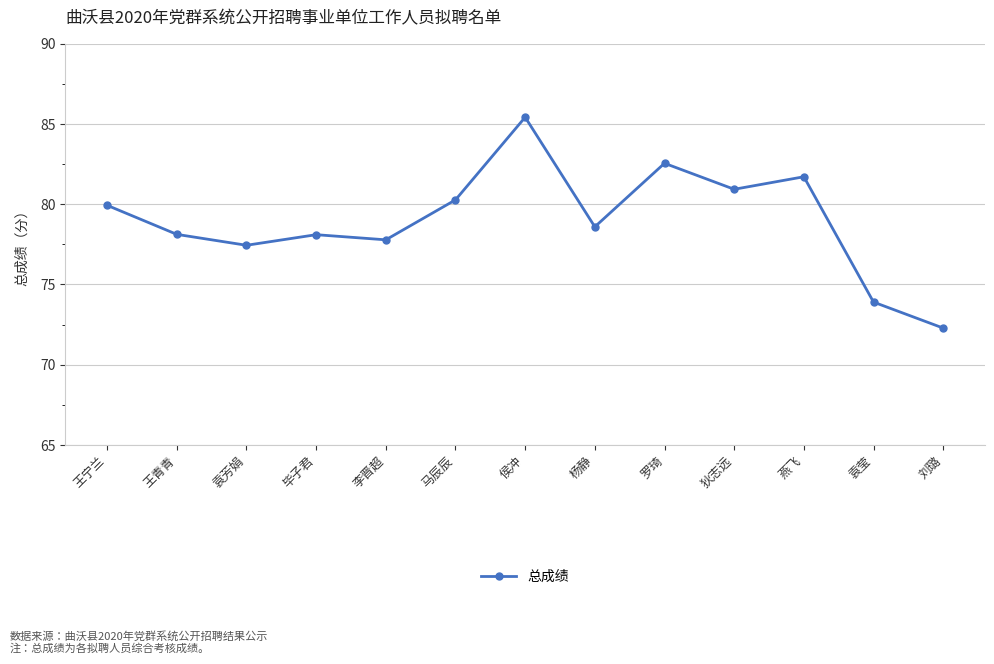

What is the approximate value at 马辰辰?

80.3